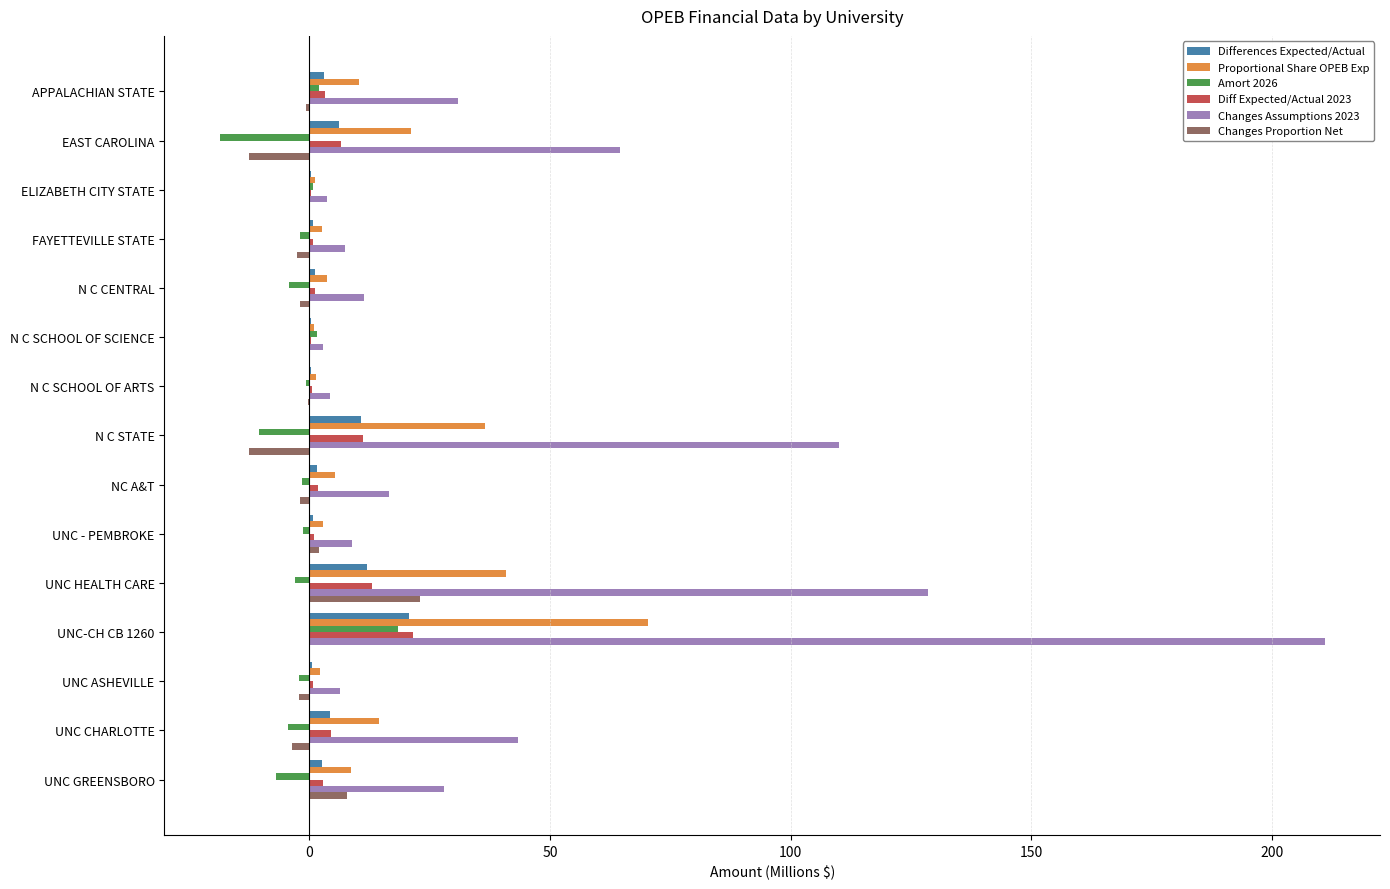

Which category has the highest value across all series?

UNC-CH CB 1260